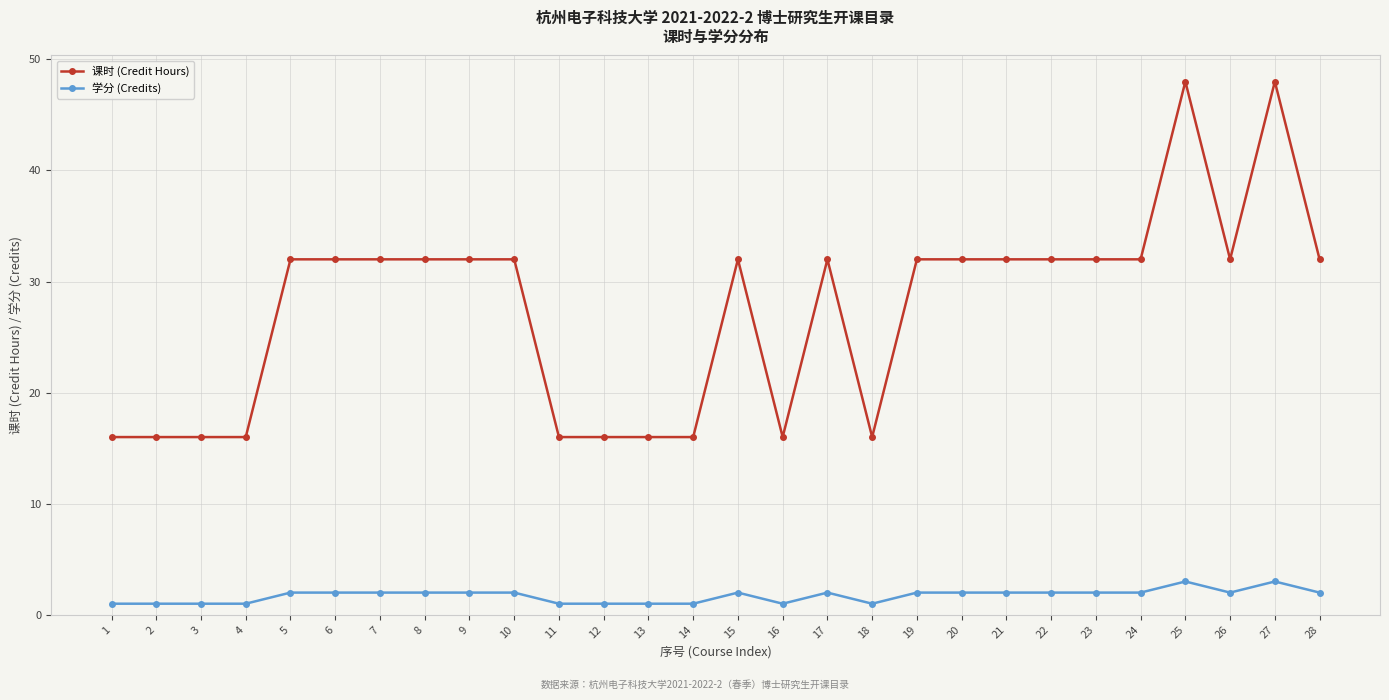

How many lines are shown in the chart?

2